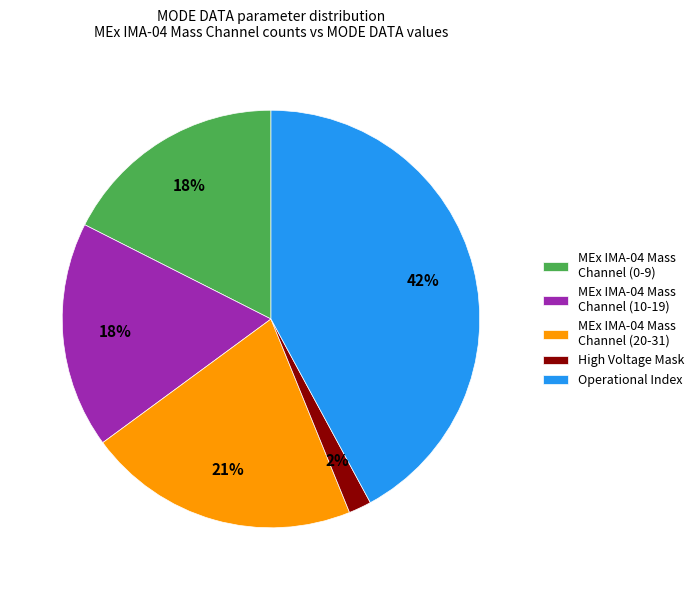

Which slice is the smallest?

High Voltage Mask